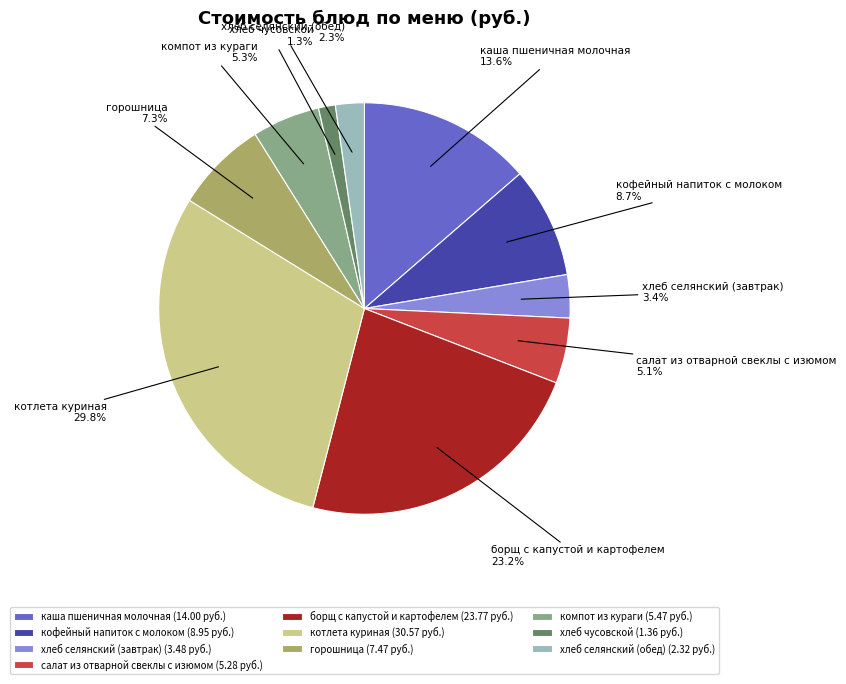

How many segments does this pie chart have?

10